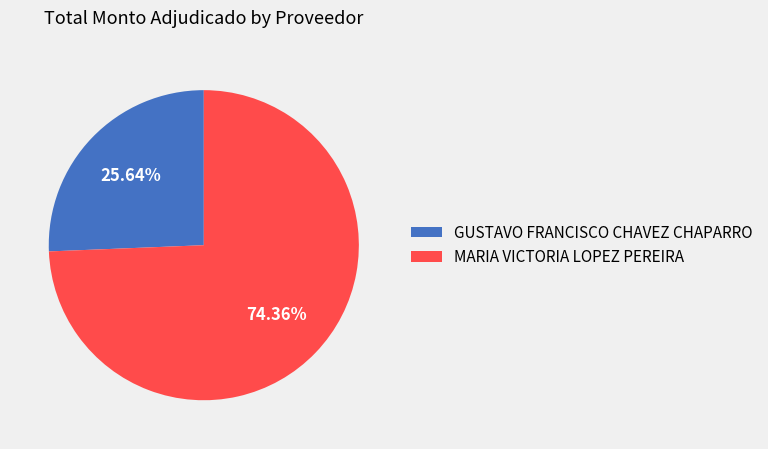

Which has a higher value, GUSTAVO FRANCISCO CHAVEZ CHAPARRO or MARIA VICTORIA LOPEZ PEREIRA?

MARIA VICTORIA LOPEZ PEREIRA